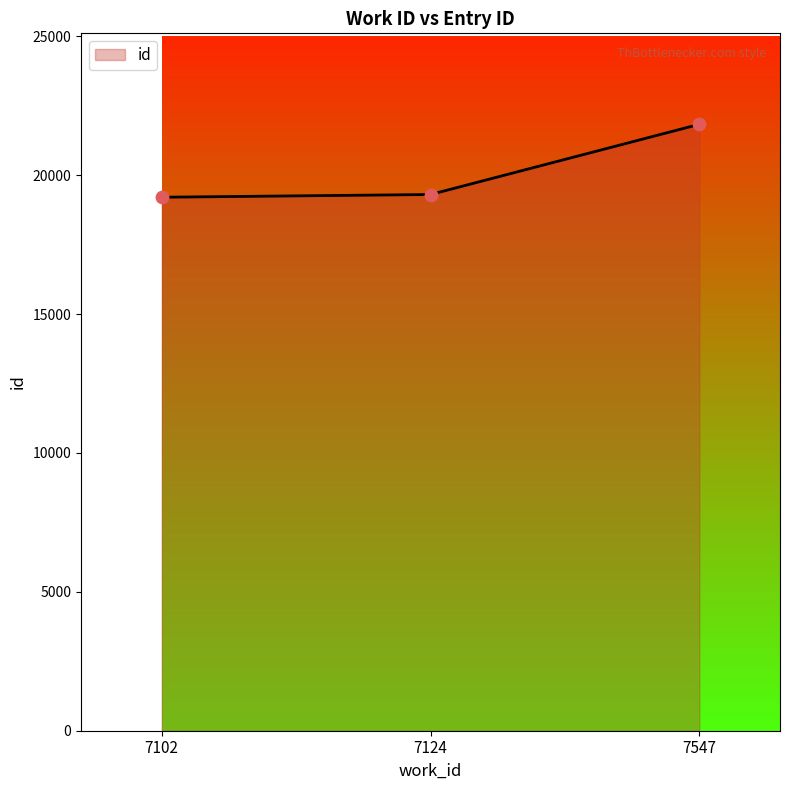

Between 7547 and 7124, which is larger?

7547